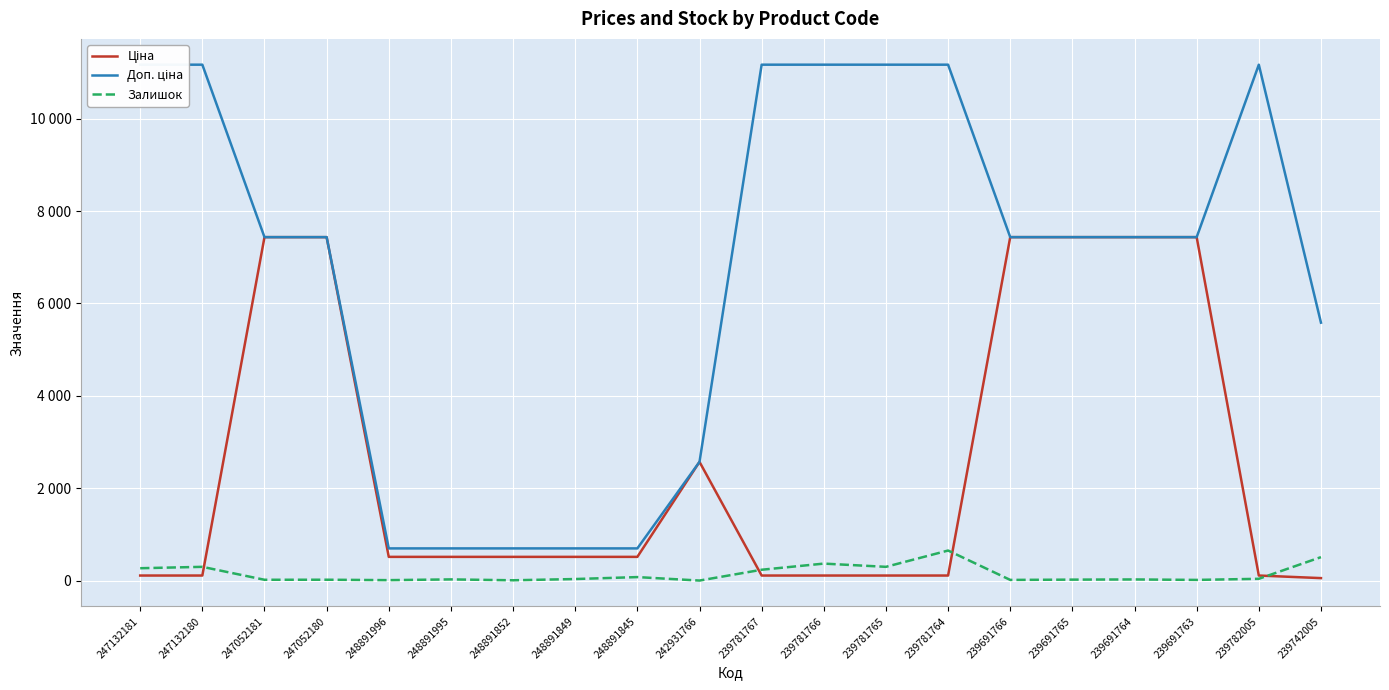

What is the label of the 5th point from the right?

239691765